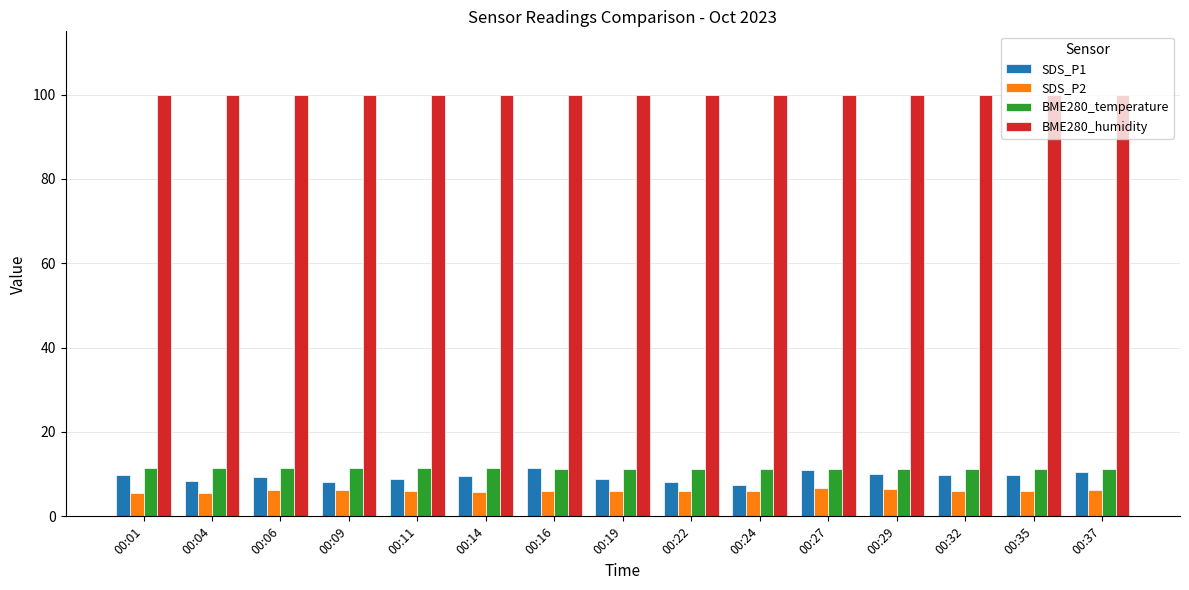

The value of BME280_humidity at 00:16 is 100.0. True or false?

True